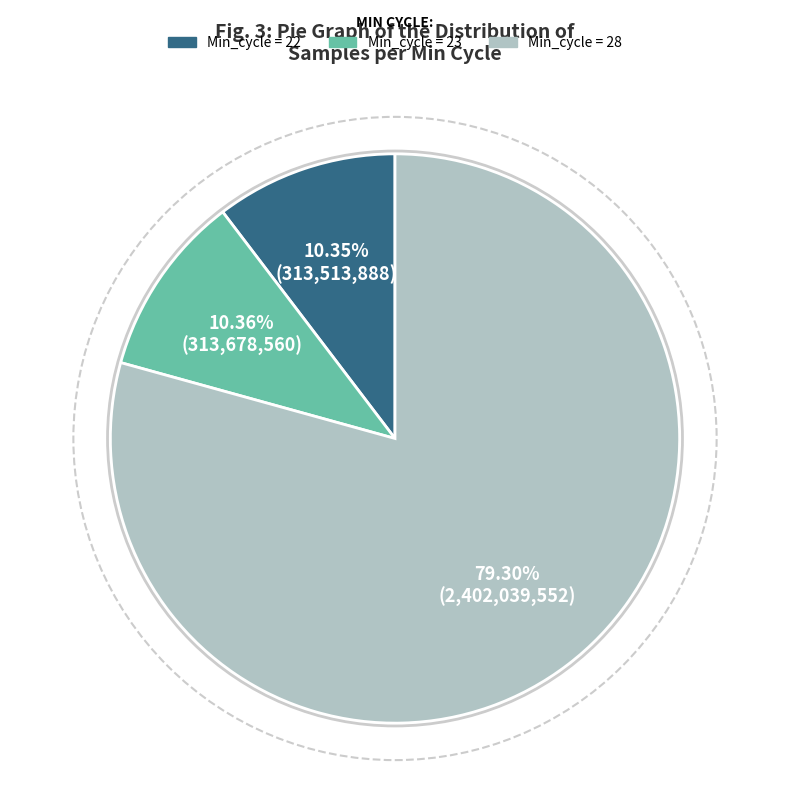

Which category has the biggest portion of the pie?

Min_cycle = 28